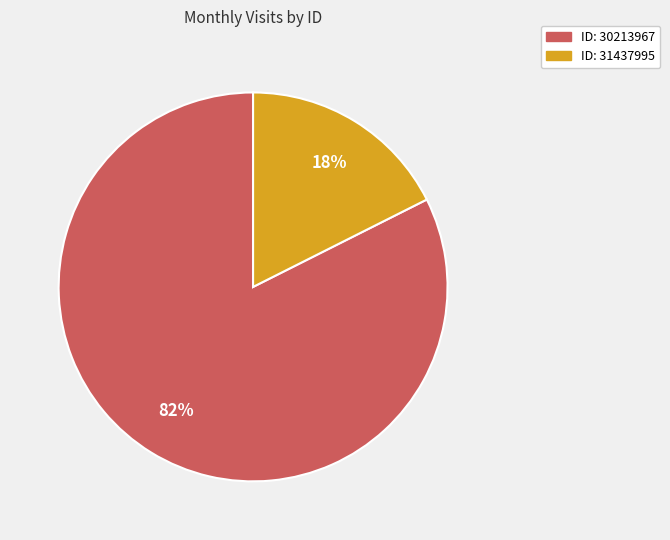

How many segments does this pie chart have?

2